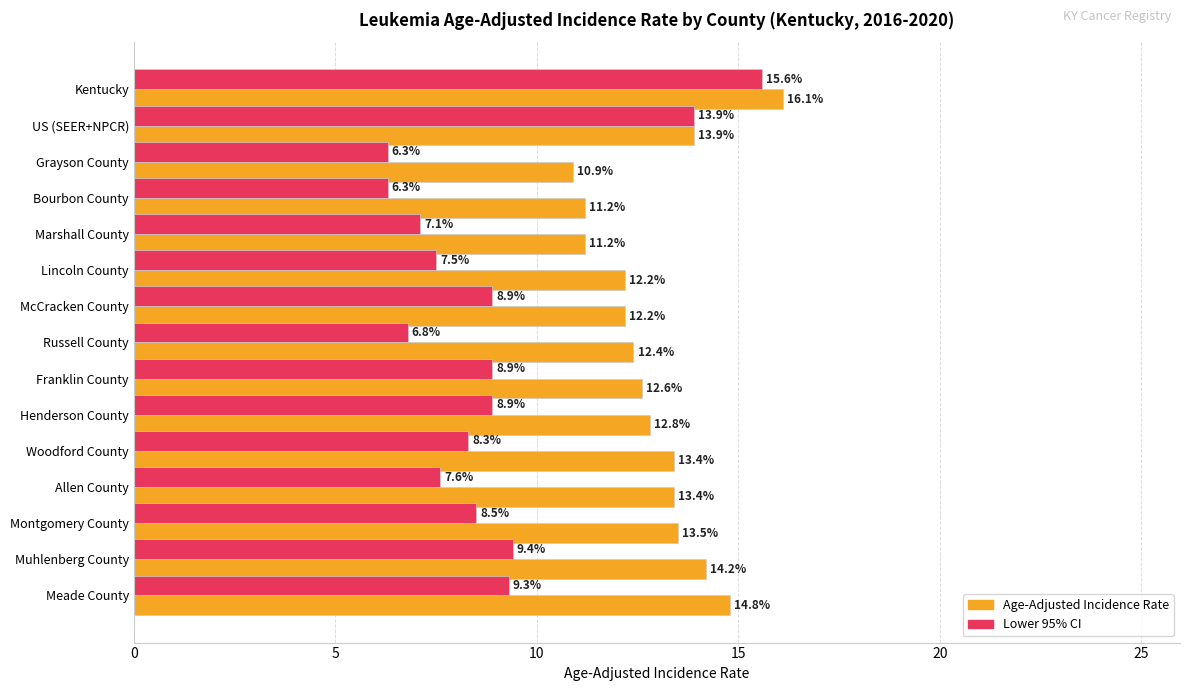

How many data points in Lower 95% CI are less than 8?

6